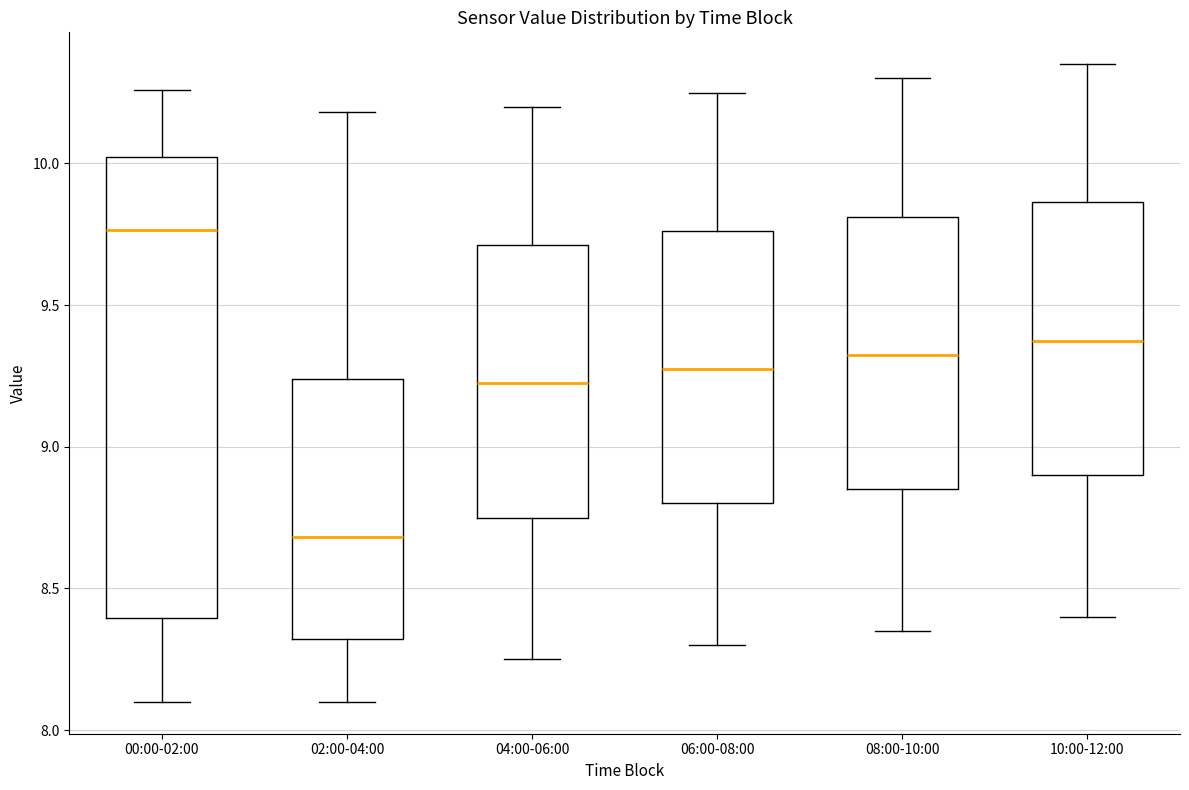

Which box has the highest median line?

00:00-02:00